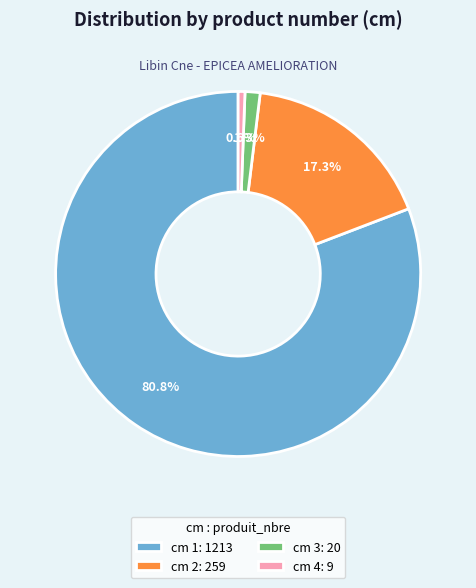

How much of the chart is everything except cm 1: 1213?

19.2%